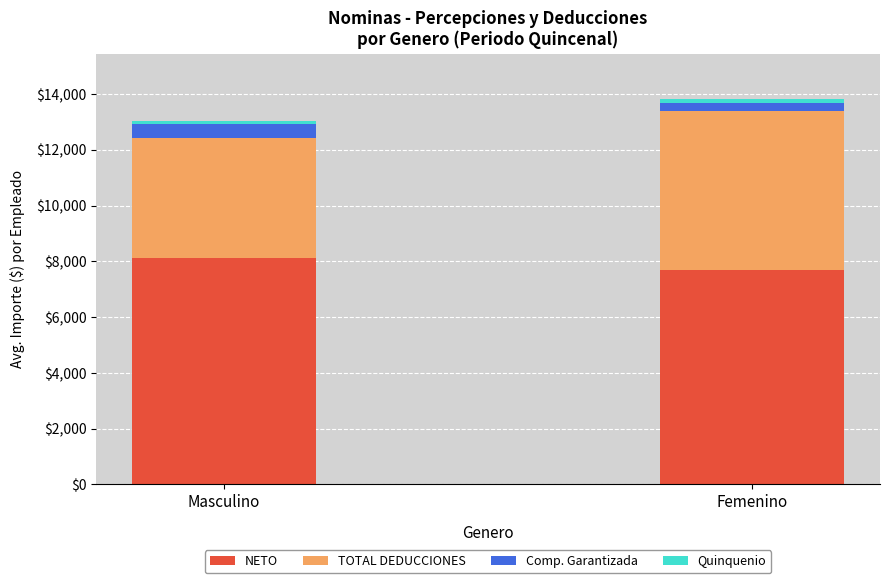

The NETO series shows 7694.2 at Femenino. True or false?

True